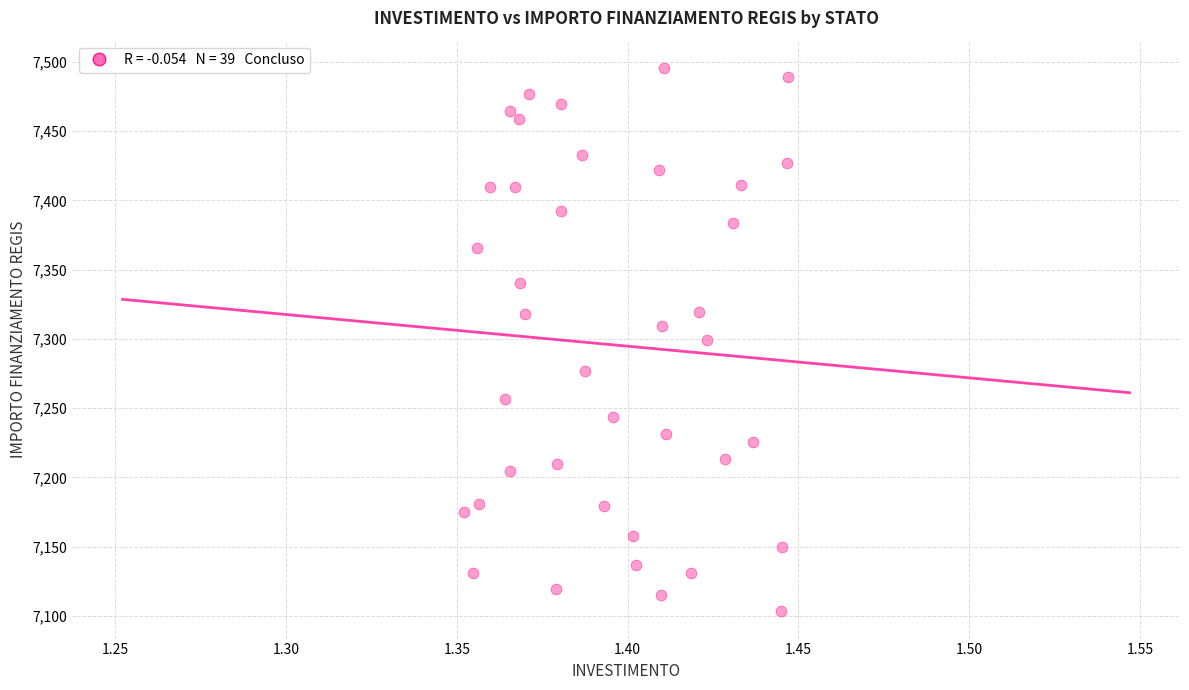

What is the range of Y values (max minus min)?

392.5